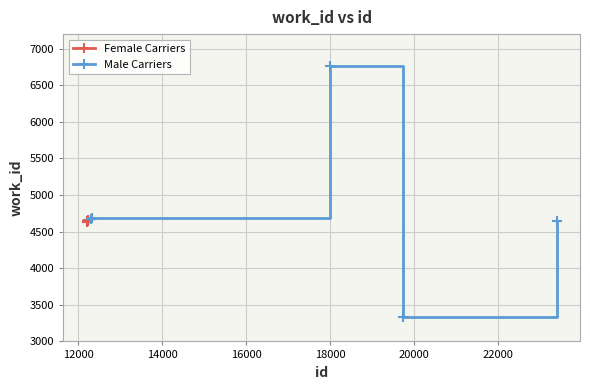

How many values in the Male Carriers series exceed 4676?

2